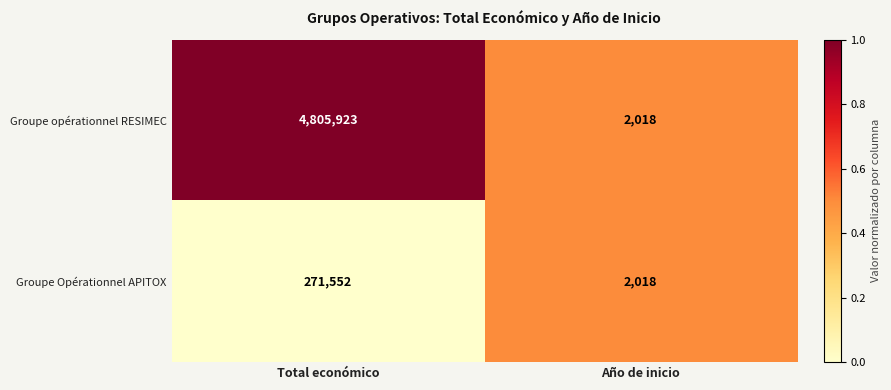

Which label corresponds to the smallest value in the chart?

Año de inicio